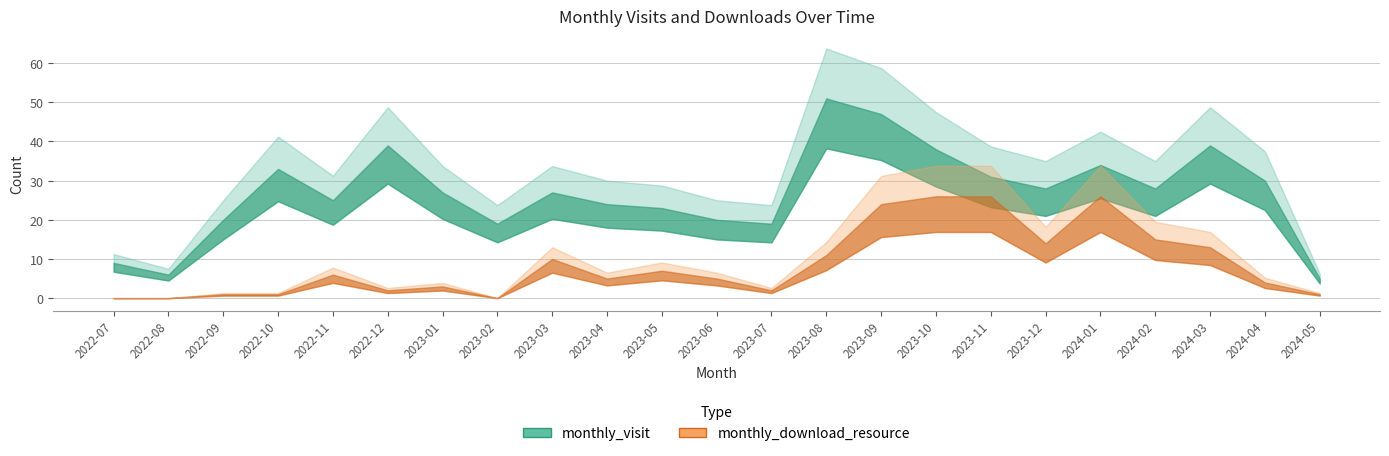

Is this an area chart (filled region under the line)?

No